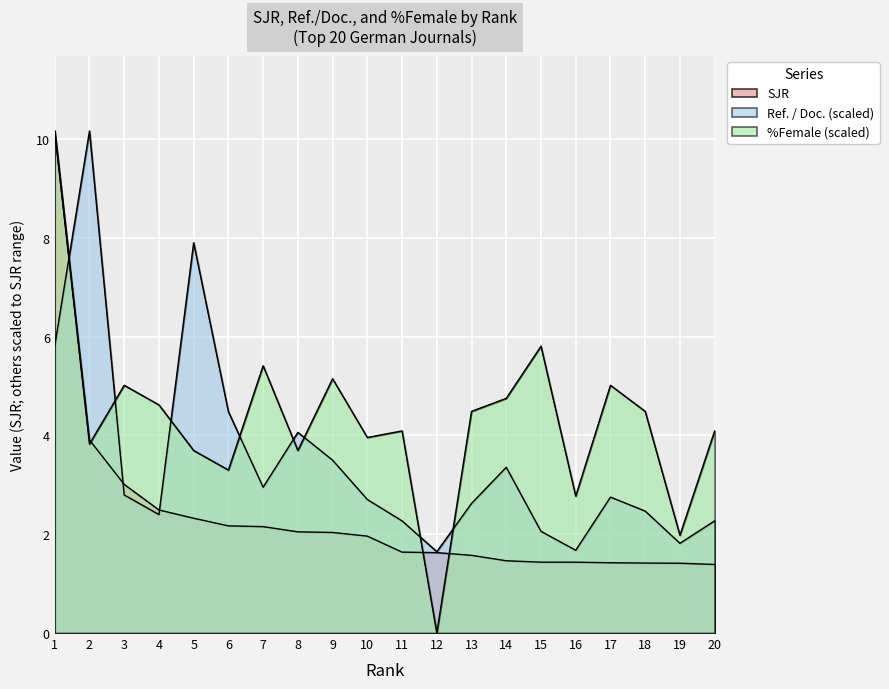

The value of Ref. / Doc. at 5 is 2.5. True or false?

False